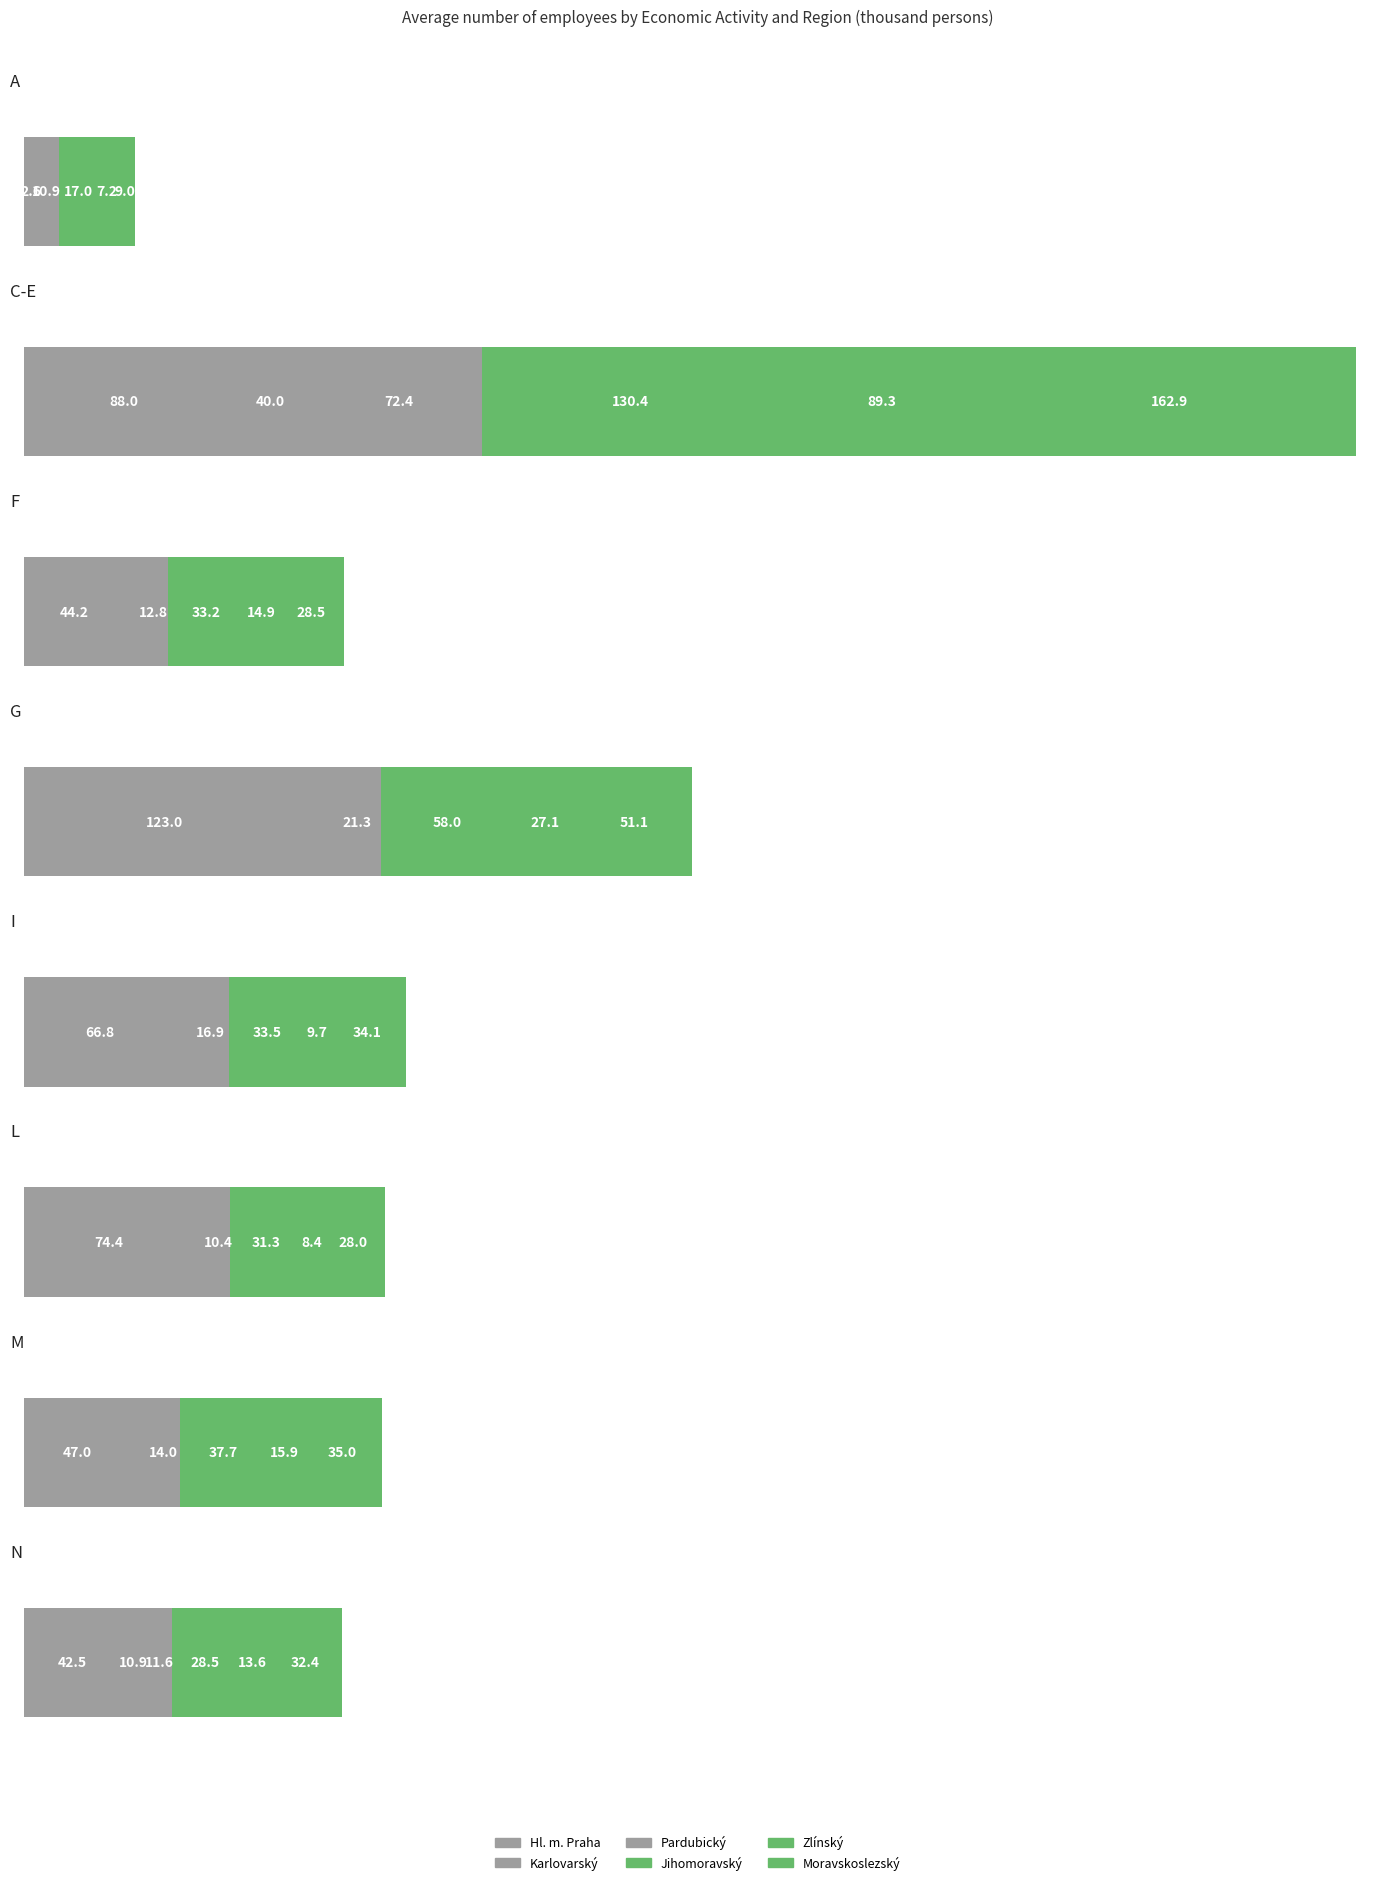

What is the difference between the highest and lowest values at A?

14.9